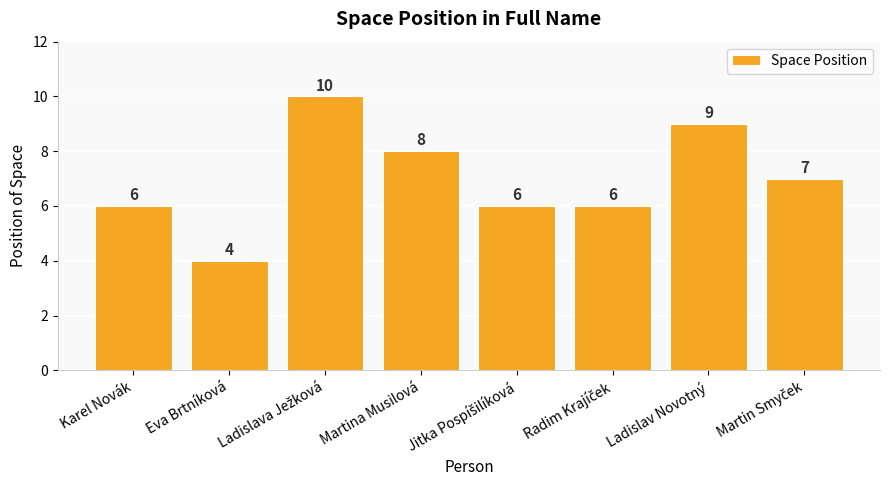

Reading left to right, extract all data points from this chart.

6	4	10	8	6	6	9	7